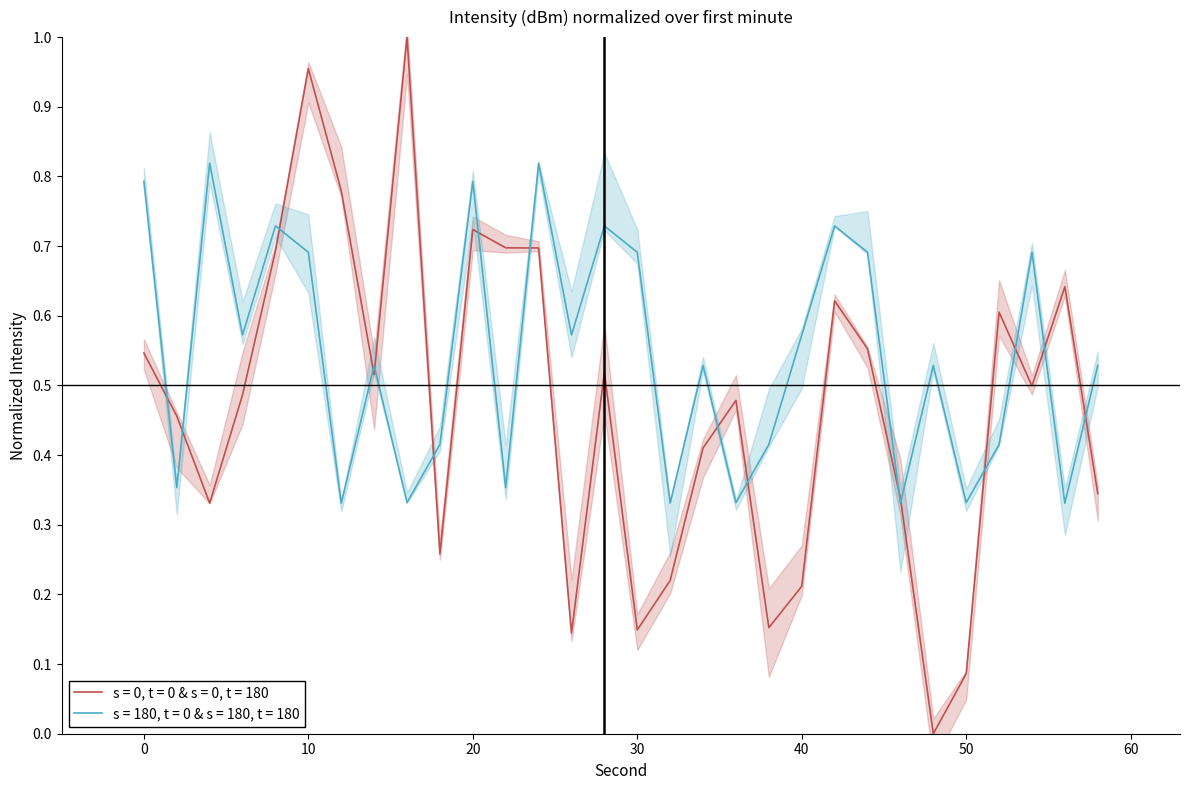

Rank the categories by s = 180, t = 0 & s = 180, t = 180 value from lowest to highest.

12, 32, 46, 56, 16, 36, 50, 2, 22, 18, 38, 52, 14, 34, 48, 58, 6, 26, 40, 10, 30, 44, 54, 8, 28, 42, 0, 20, 4, 24